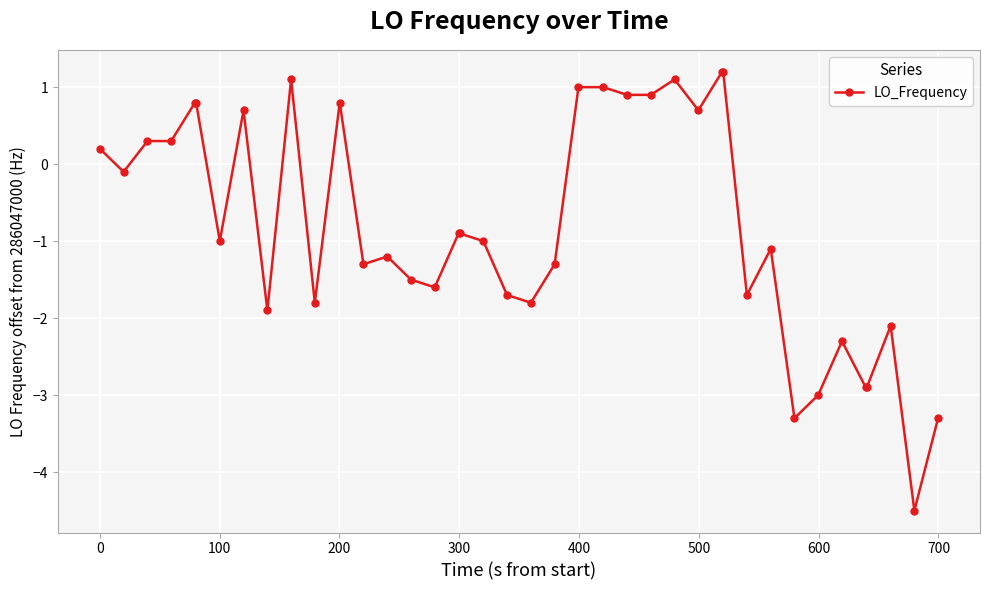

What is the difference between the maximum and minimum values?

5.7